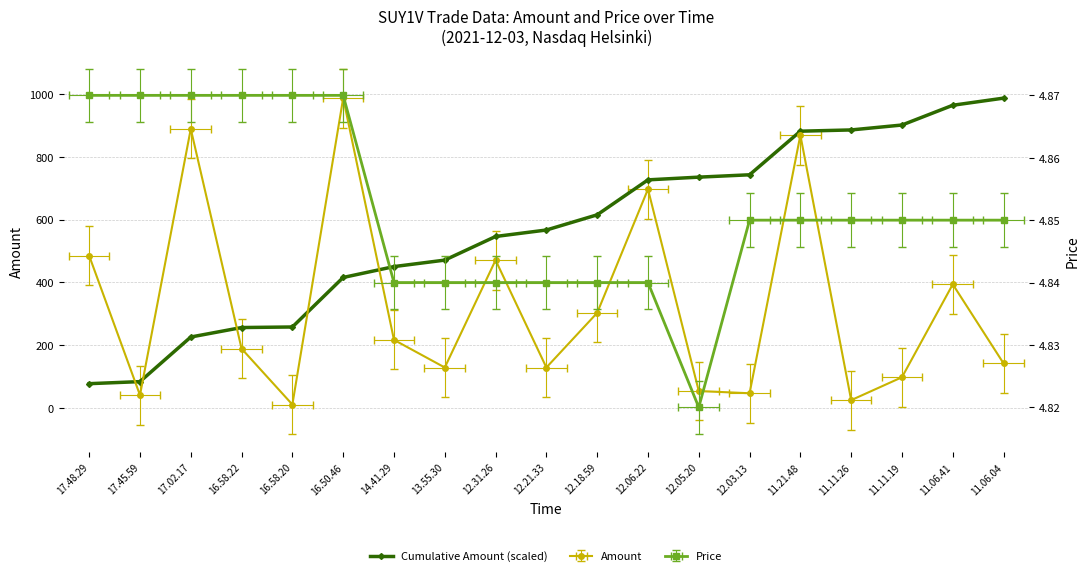

Reading left to right, list all the values displayed in this chart.

17.48.29=77.5	17.45.59=84.0	17.02.17=226.1	16.58.22=256.3	16.58.20=258.1	16.50.46=415.8	14.41.29=450.4	13.55.30=471.1	12.31.26=546.3	12.21.33=566.9	12.18.59=615.3	12.06.22=726.7	12.05.20=735.3	12.03.13=742.8	11.21.48=881.7	11.11.26=885.7	11.11.19=901.4	11.06.41=964.3	11.06.04=987.0